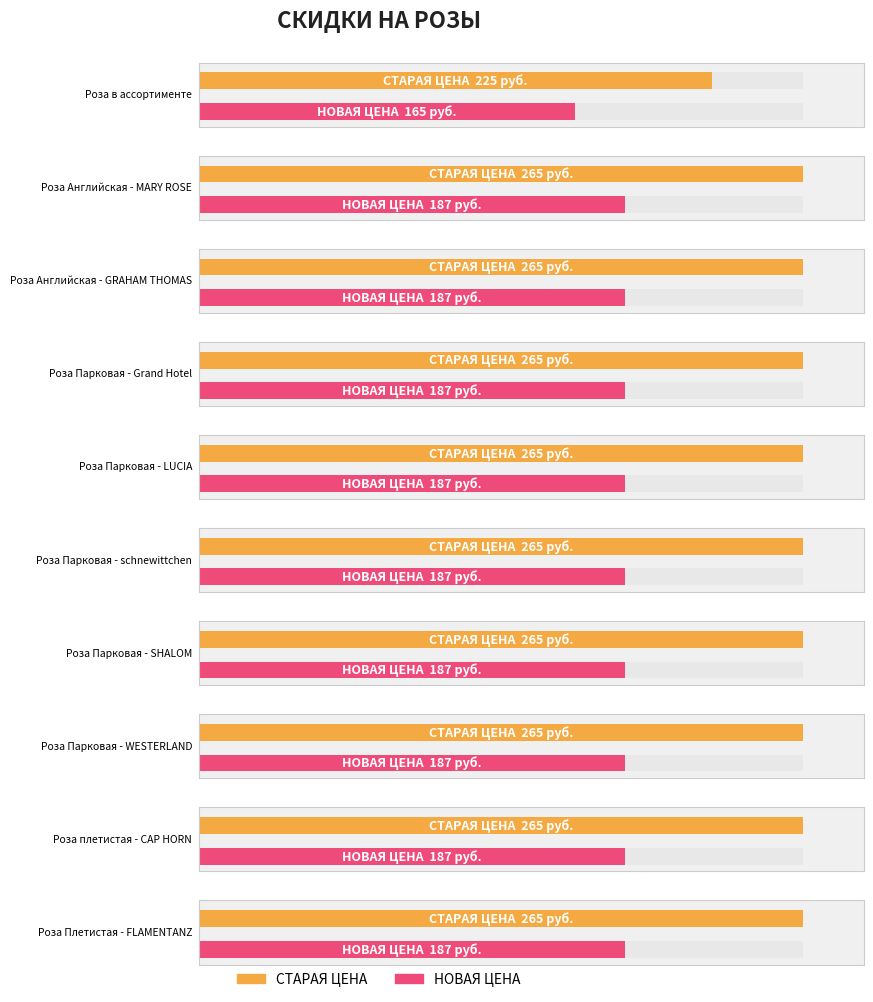

What position from the left is Роза Английская - MARY ROSE?

2